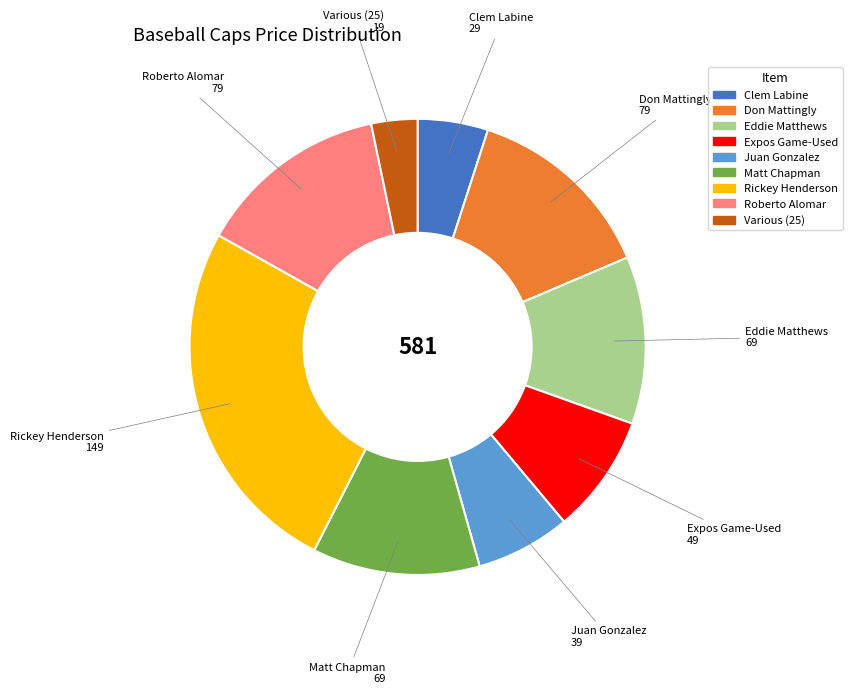

Is there a majority slice in this chart?

No